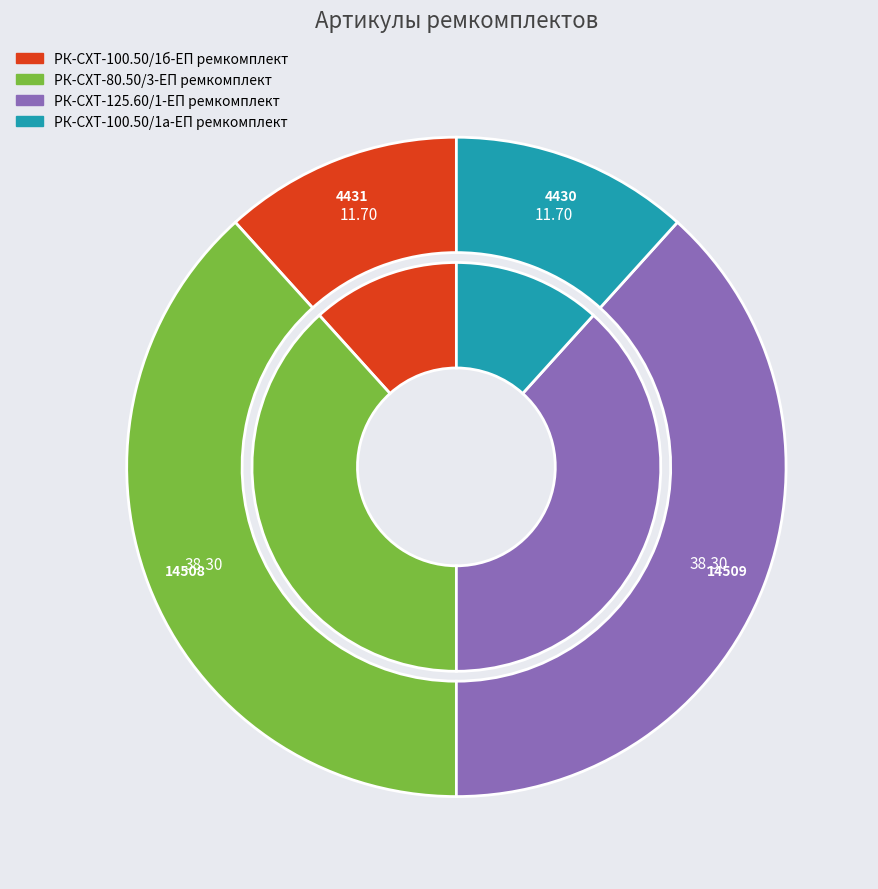

Between РК-СХТ-100.50/1б-ЕП ремкомплект and РК-СХТ-100.50/1а-ЕП ремкомплект, which is larger?

РК-СХТ-100.50/1б-ЕП ремкомплект